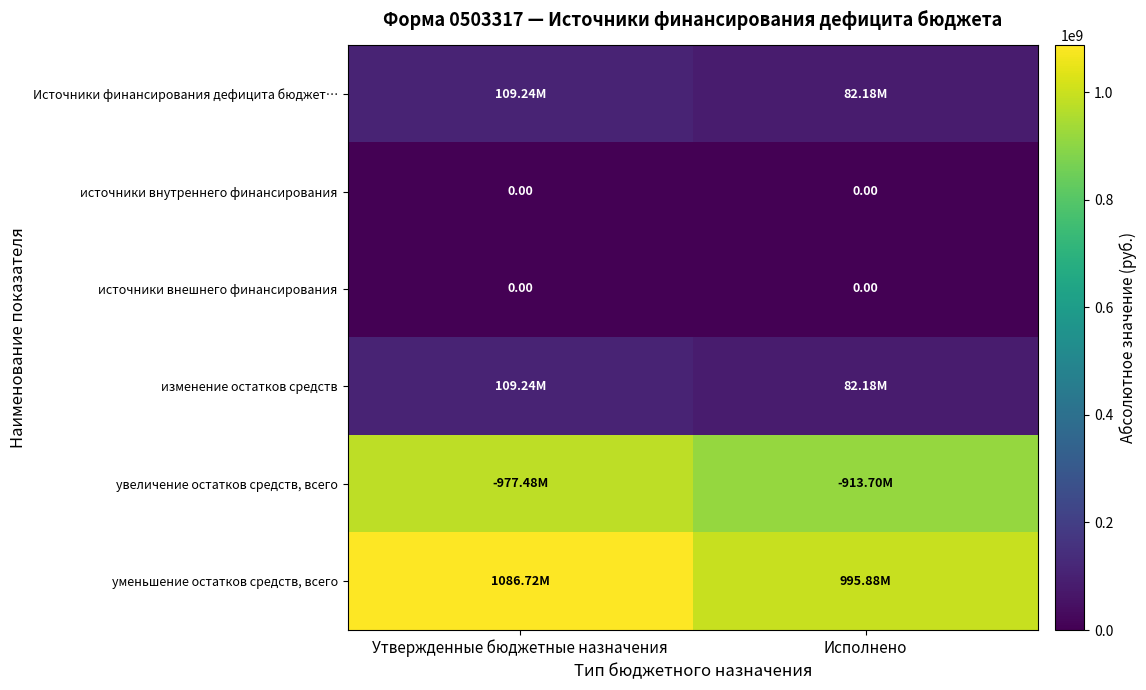

Between Исполнено and Утвержденные бюджетные назначения, which is larger?

Утвержденные бюджетные назначения